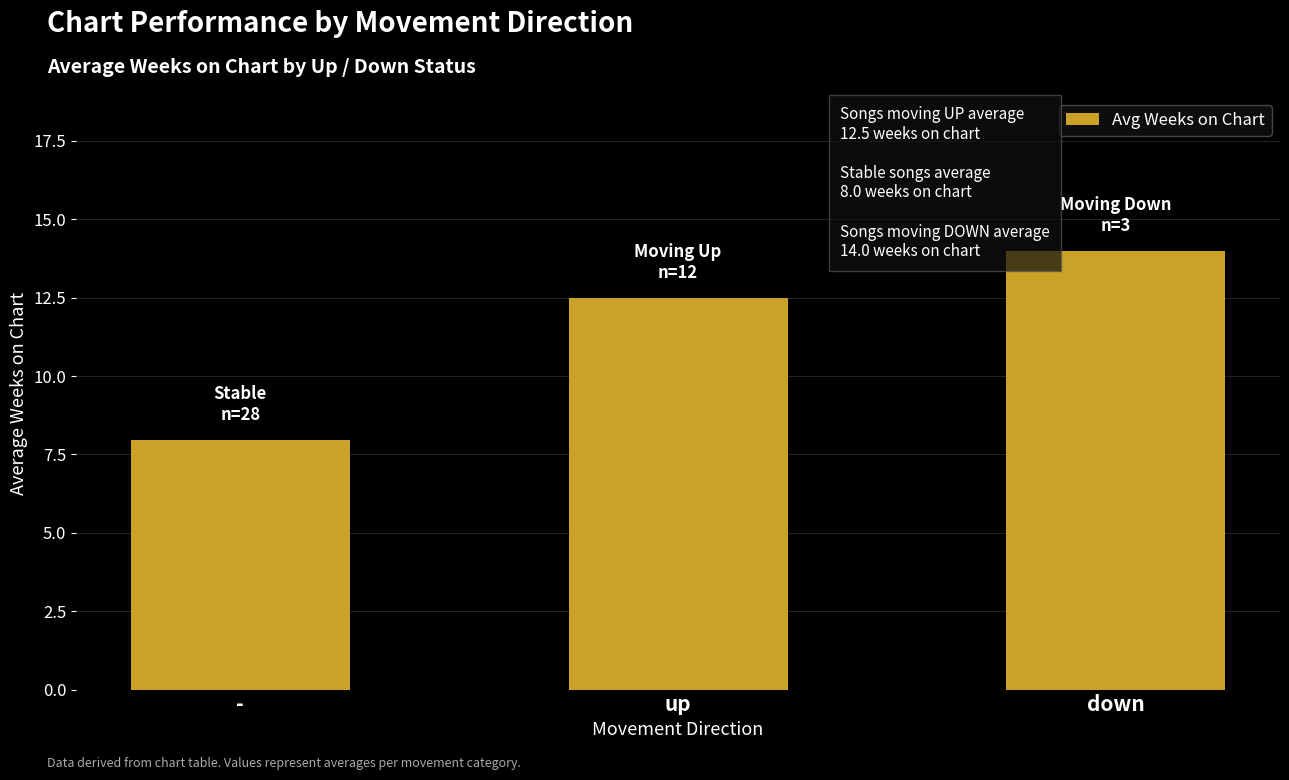

What is the value of the 1st bar from the left?

8.0